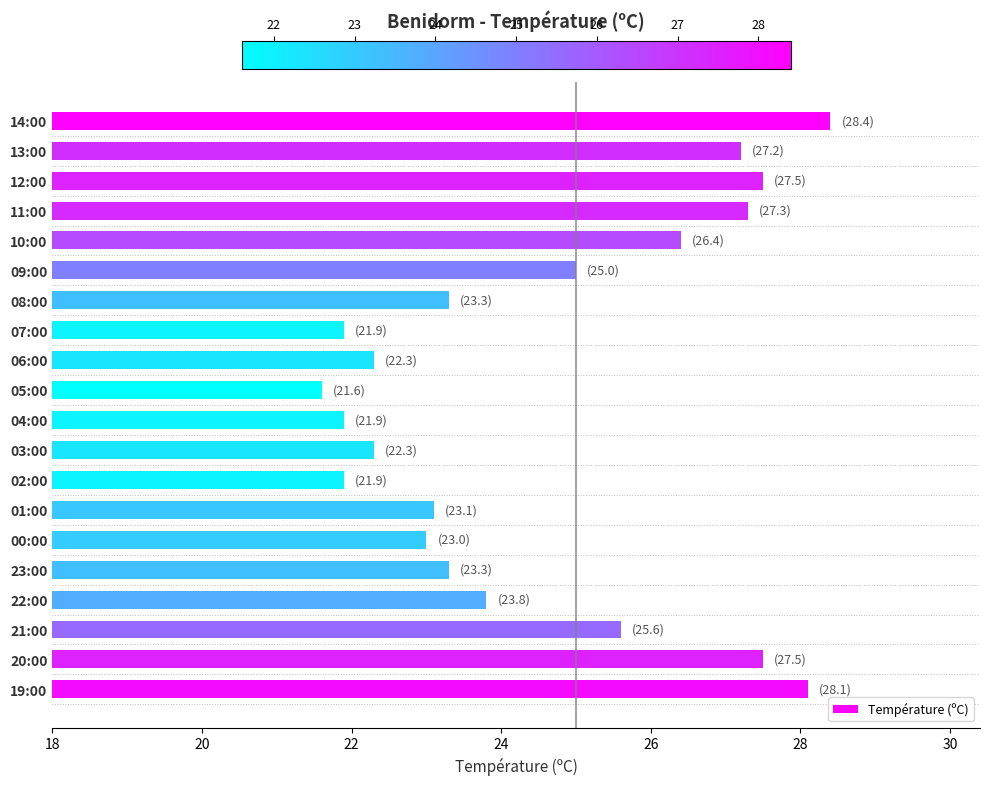

Reading top to bottom, transcribe all the data shown in this chart.

28.4	27.2	27.5	27.3	26.4	25.0	23.3	21.9	22.3	21.6	21.9	22.3	21.9	23.1	23.0	23.3	23.8	25.6	27.5	28.1